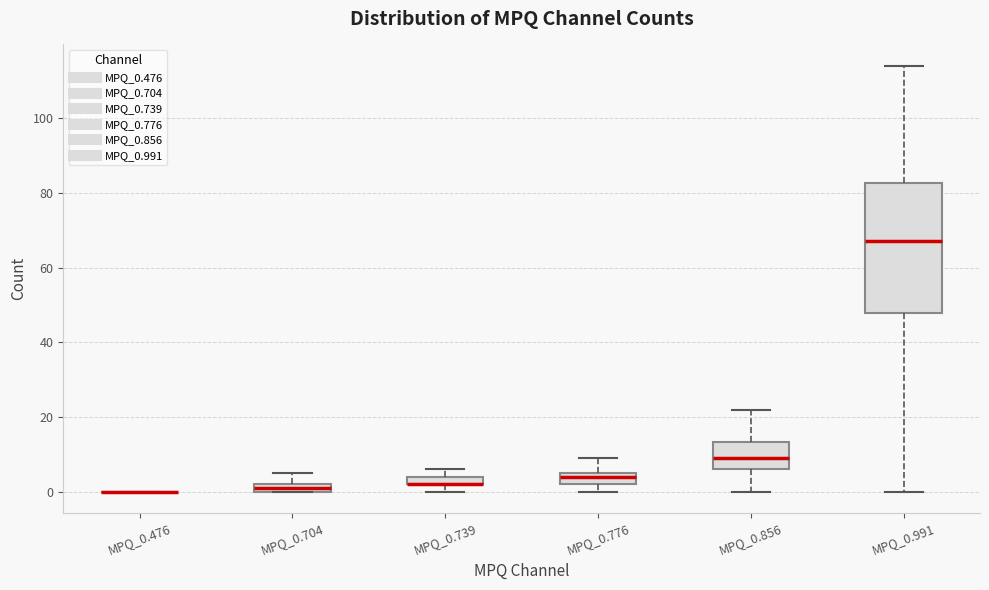

Where is the lower edge of the box for MPQ_0.739 on the y-axis? The values are not printed on the chart, so give them approximately, as read against the axis.

2